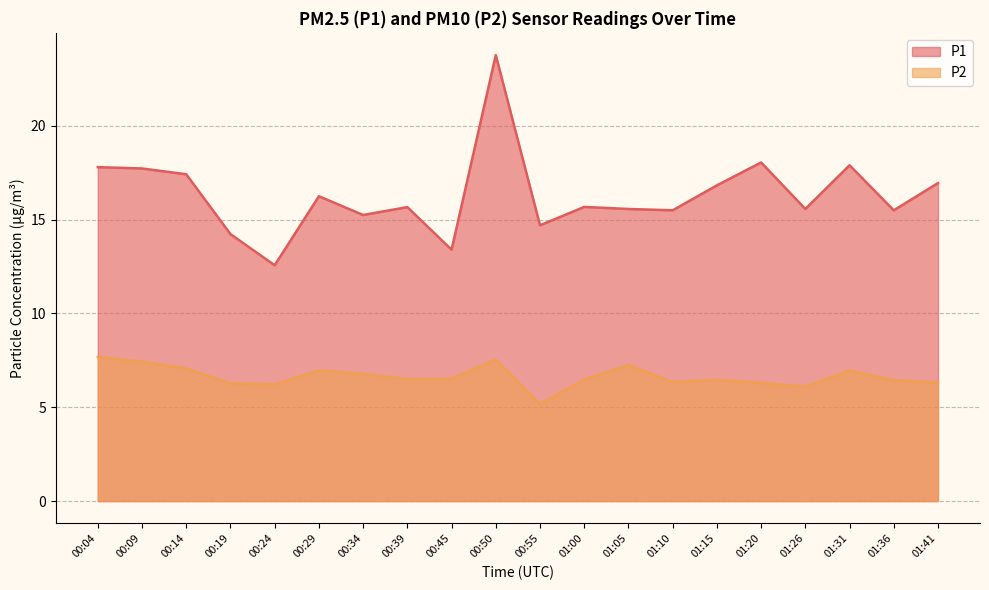

Is it true that P2 equals 5.2 at 00:55?

True